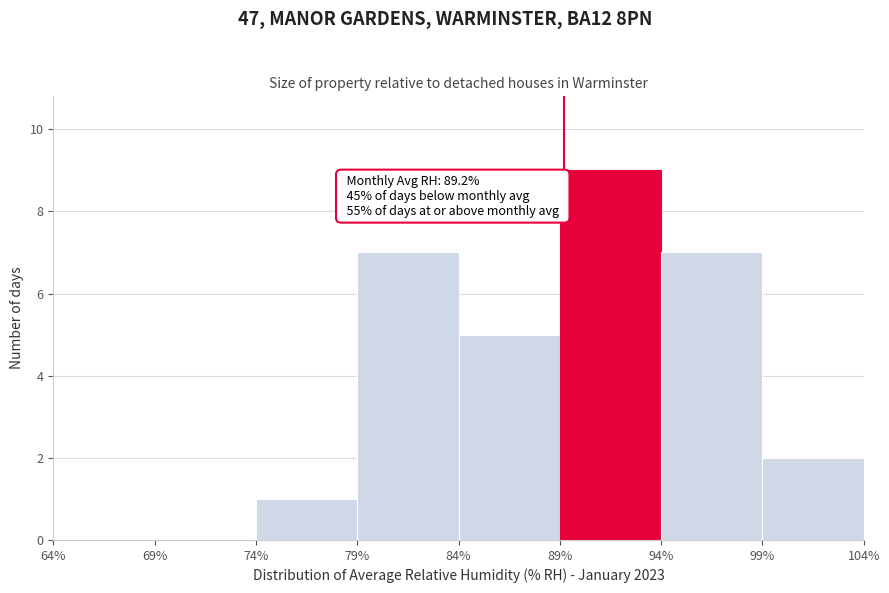

Over which range of the x-axis is the bar tallest?

89% to 94%